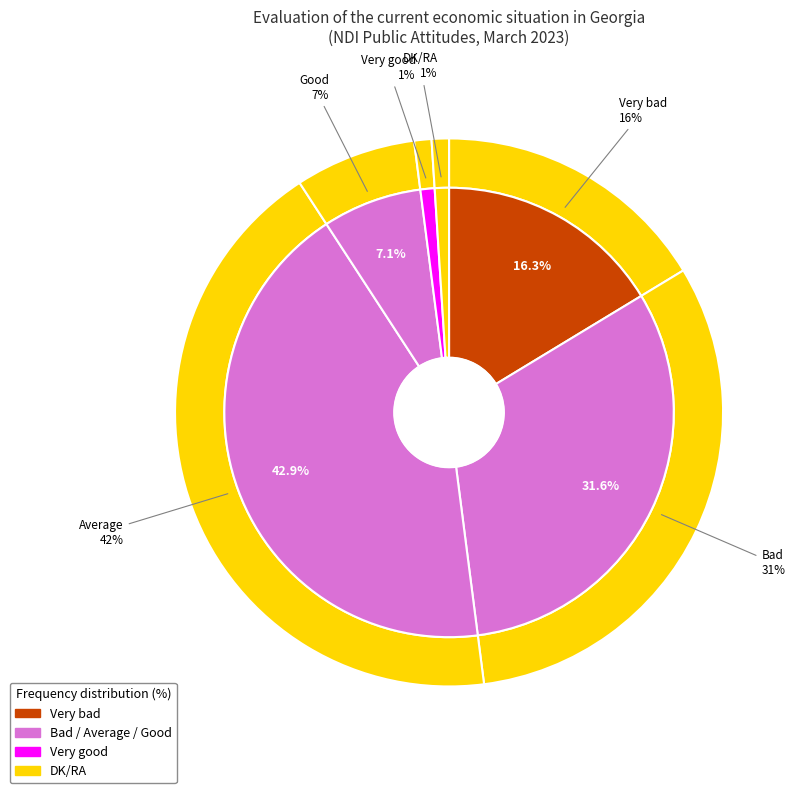

Which category has the smallest portion of the pie?

Very good